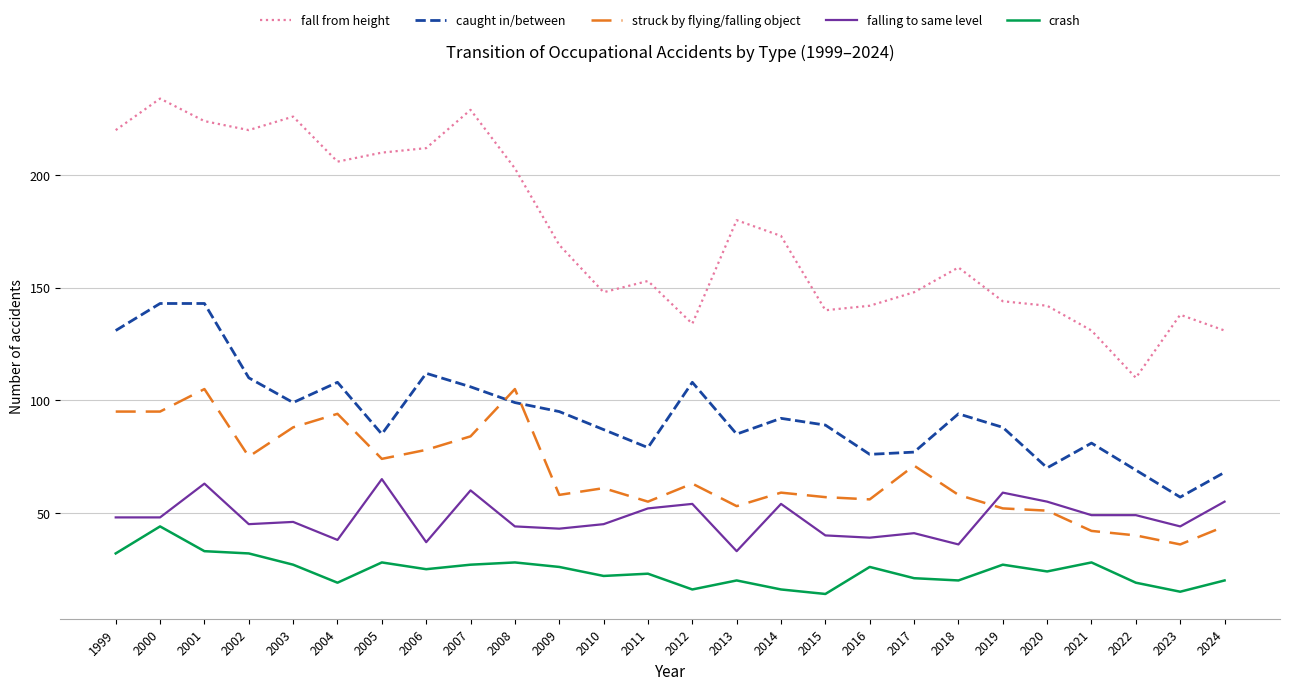

Is the value of crash at 2008 greater than the value of falling to same level at 2007?

No